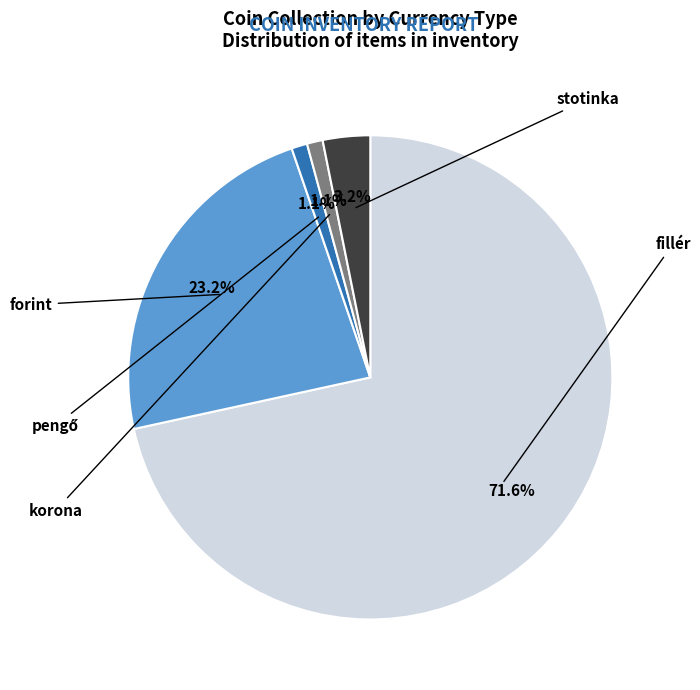

Is there any slice that represents more than half of the pie?

Yes